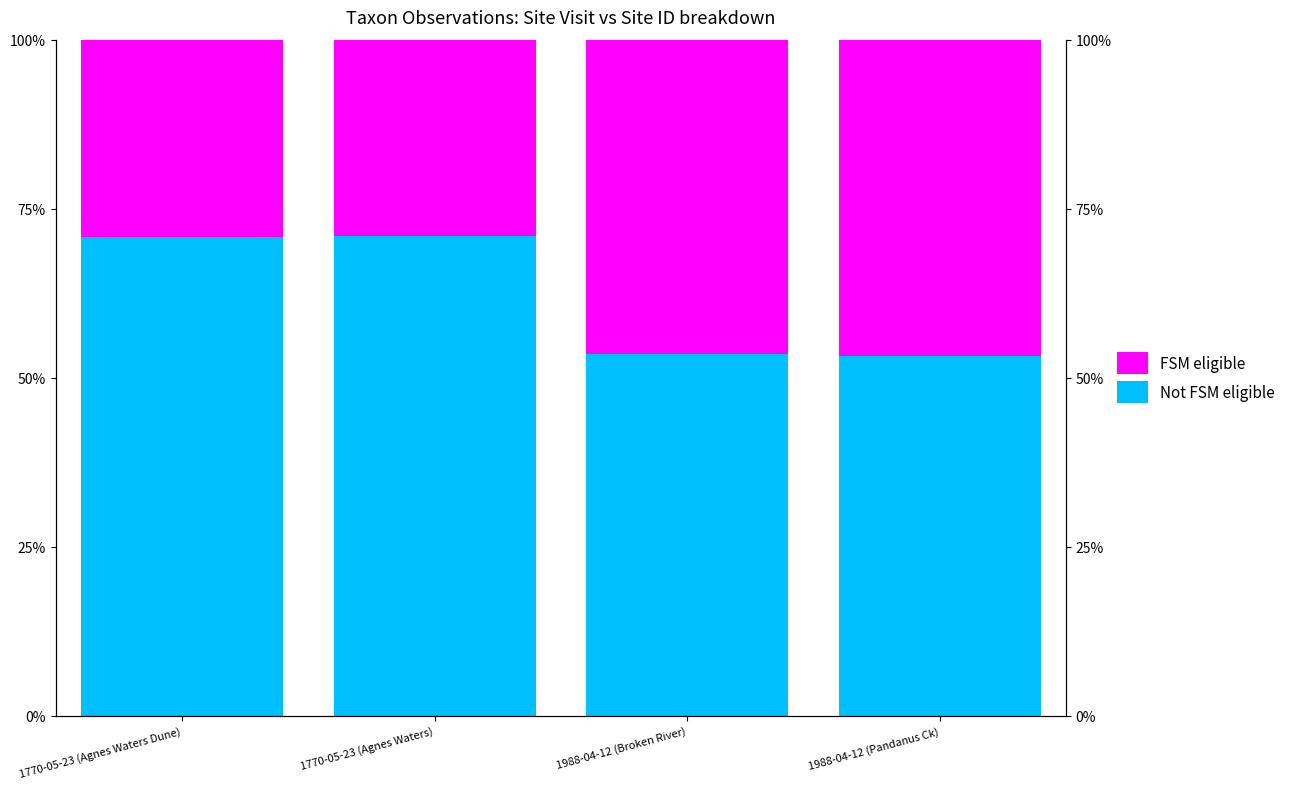

What is the minimum value shown in the chart?

29.1